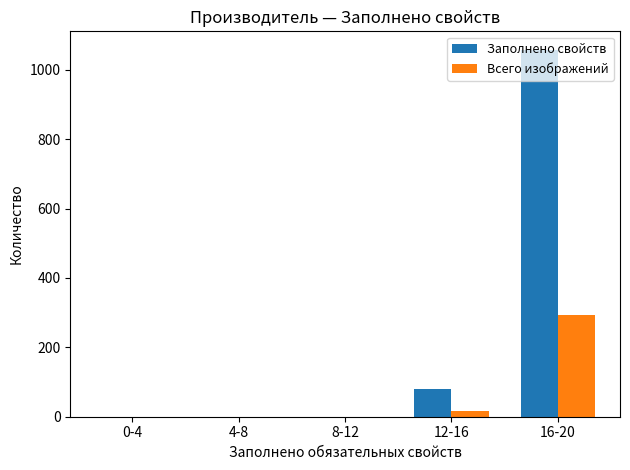

At which category is the sum across all series the highest?

16-20